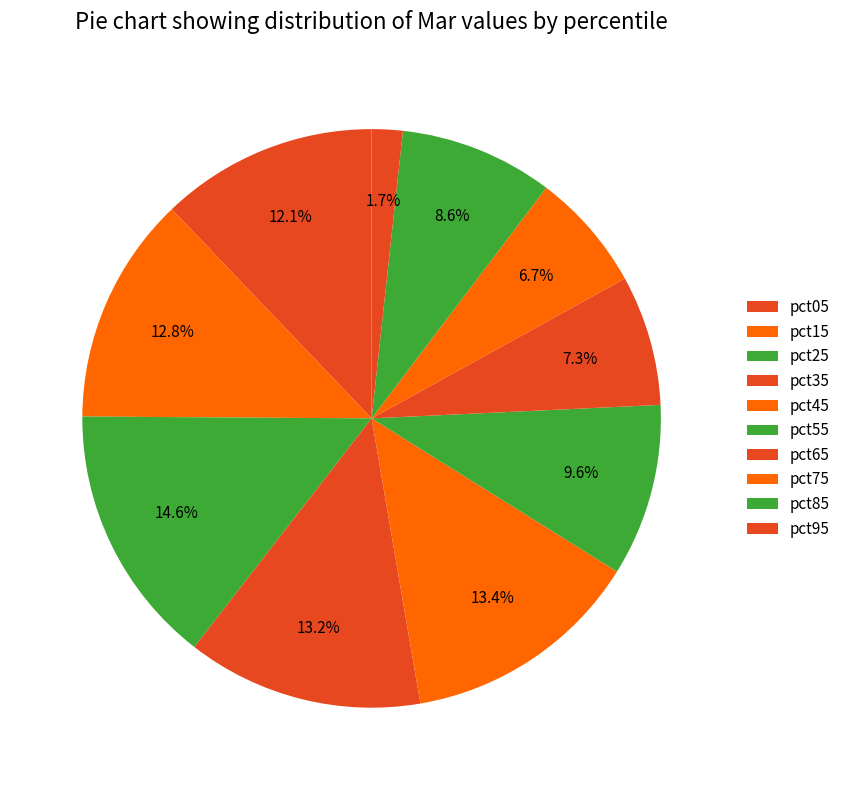

Count the number of slices in the pie.

10